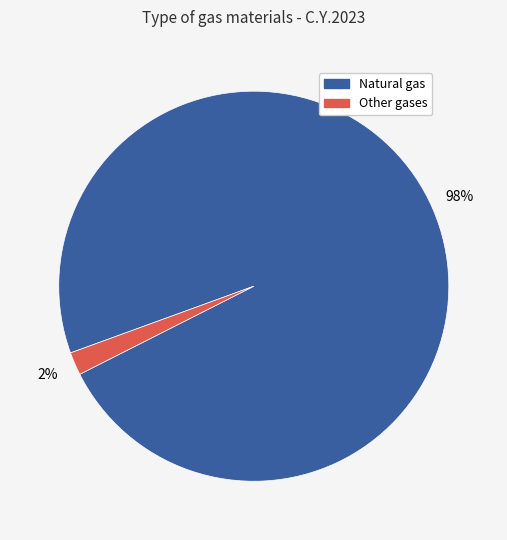

To the nearest percent, what is the difference between the largest and smallest slice percentages?

96%